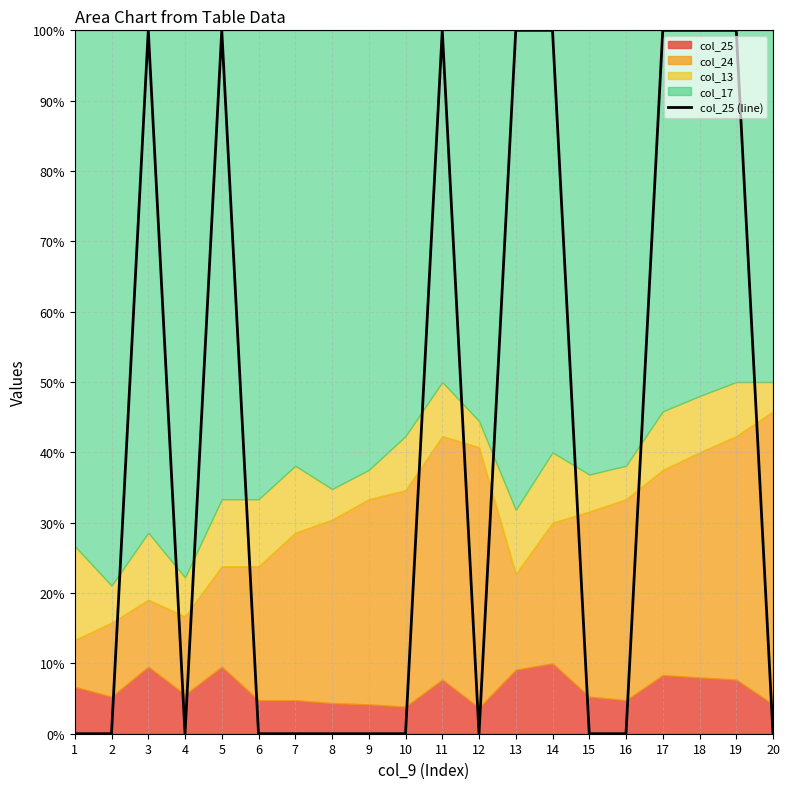

Rank the categories by value from highest to lowest.

3, 5, 11, 13, 14, 17, 18, 19, 1, 2, 4, 6, 7, 8, 9, 10, 12, 15, 16, 20